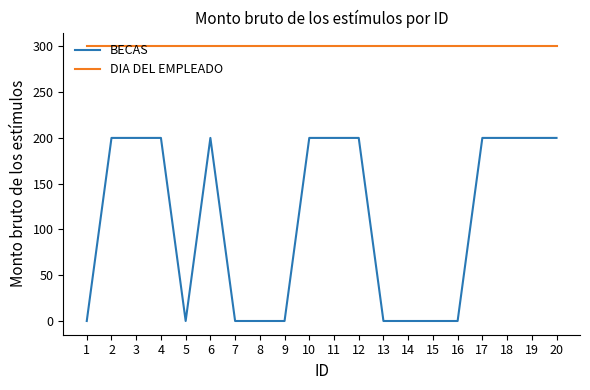

True or false: BECAS and DIA DEL EMPLEADO cross at least once.

False